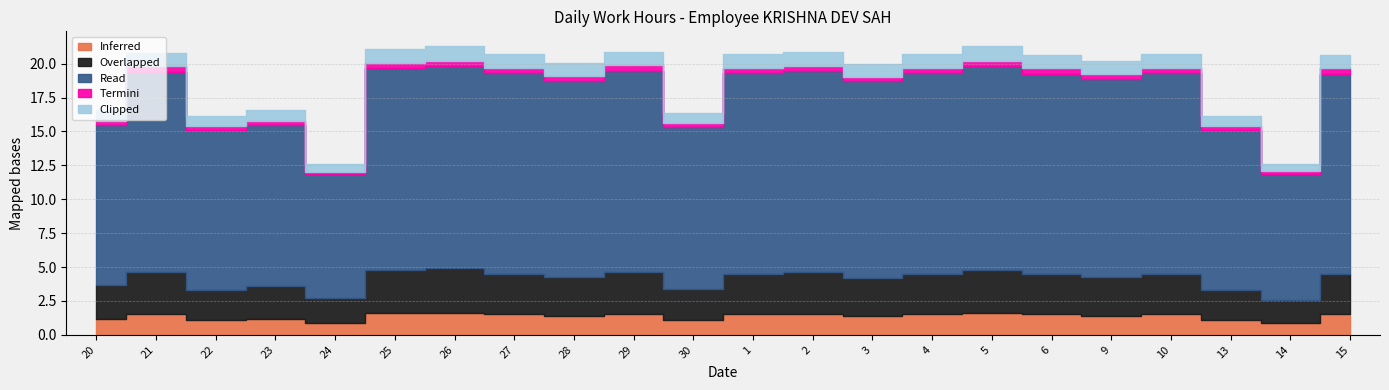

True or false: Inferred and Termini cross at least once.

False